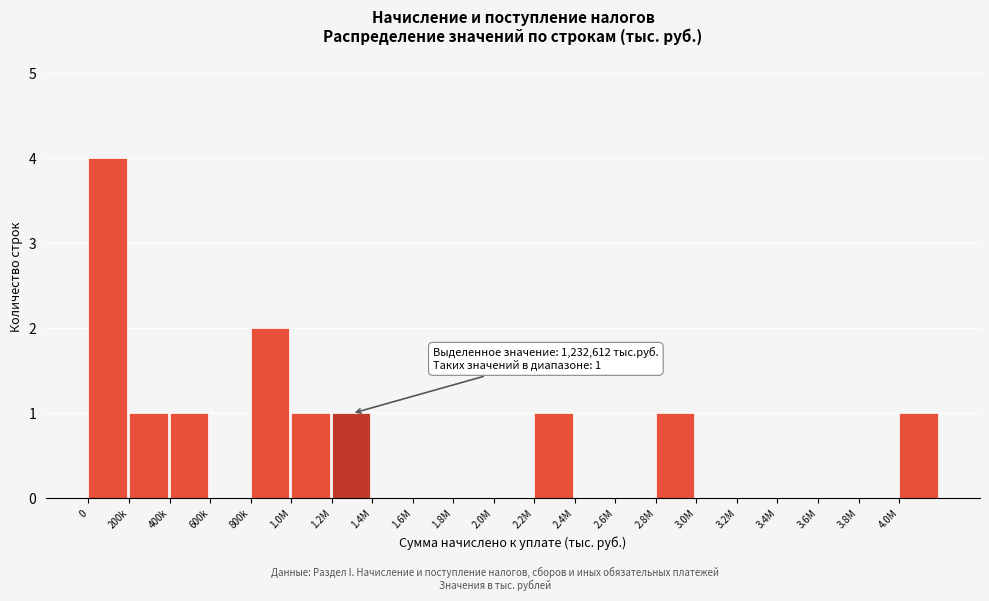

Reading right to left, extract all data points from this chart.

4.0M=1	3.8M=0	3.6M=0	3.4M=0	3.2M=0	3.0M=0	2.8M=1	2.6M=0	2.4M=0	2.2M=1	2.0M=0	1.8M=0	1.6M=0	1.4M=0	1.2M=1	1.0M=1	800k=2	600k=0	400k=1	200k=1	0=4